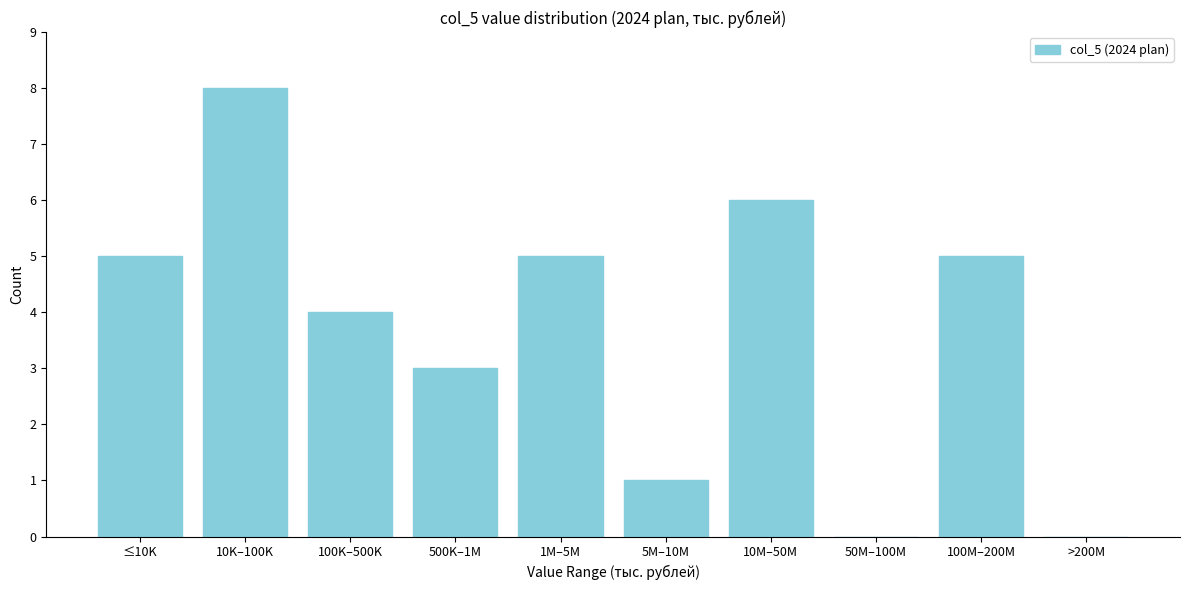

Reading left to right, what are all the values shown in this chart?

≤10K=5	10K–100K=8	100K–500K=4	500K–1M=3	1M–5M=5	5M–10M=1	10M–50M=6	50M–100M=0	100M–200M=5	>200M=0